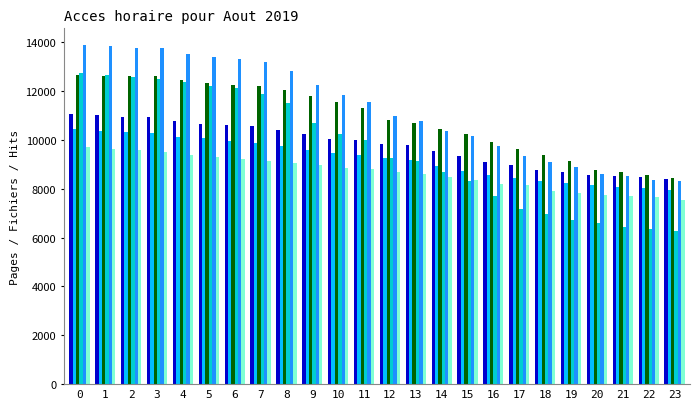

What is the difference between the highest and lowest values at 0?

4184